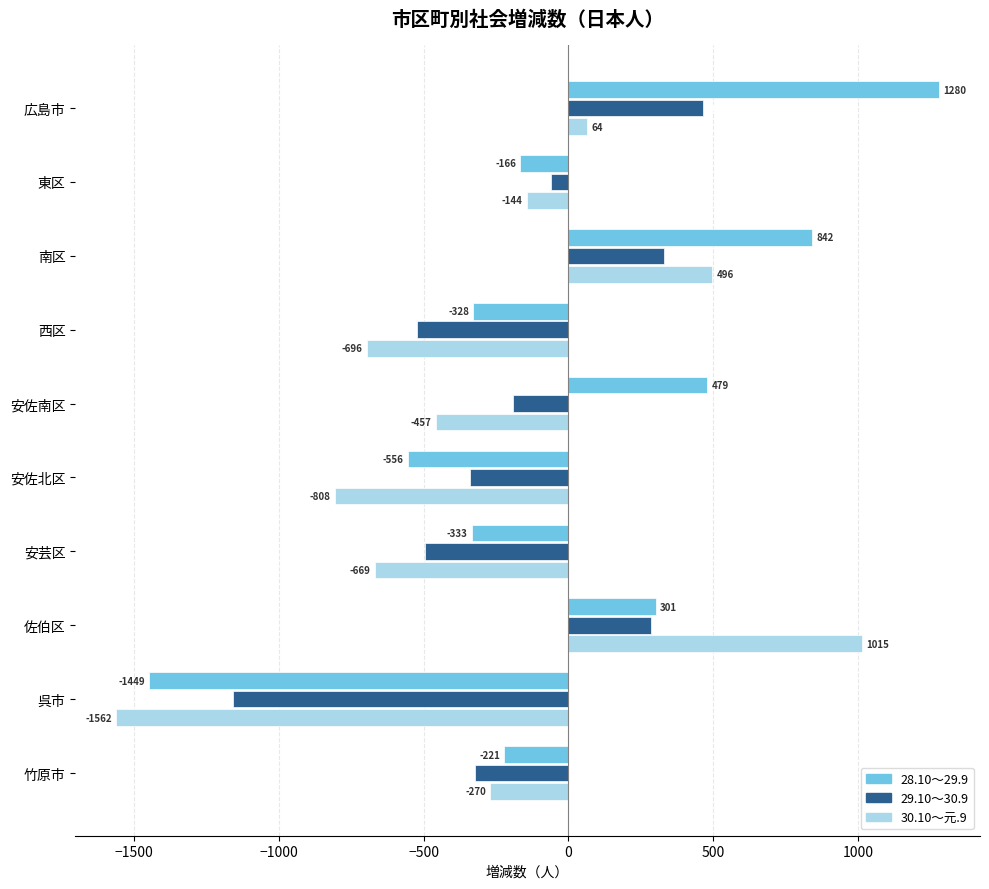

What is the difference between the maximum and minimum values in the 29.10～30.9 series?

1624